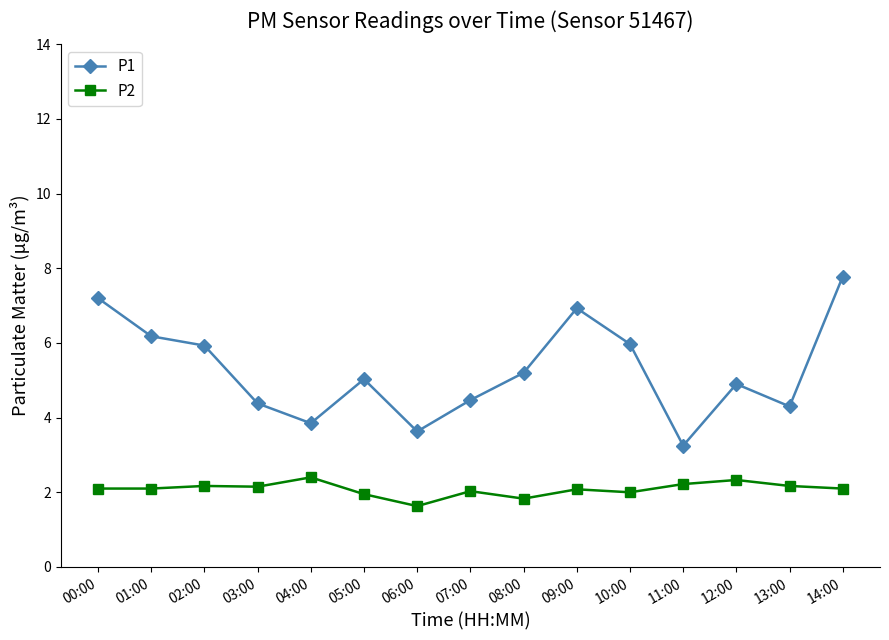

How many lines are shown in the chart?

2